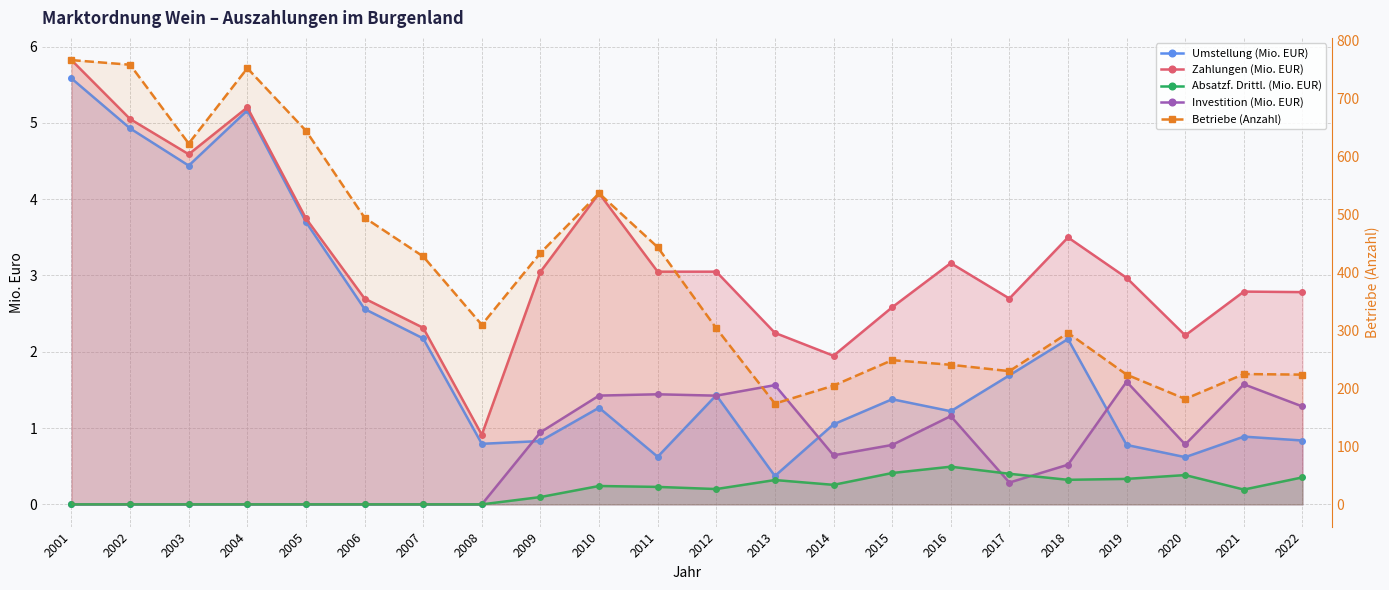

Reading right to left, extract all data points from this chart.

Umstellung (Mio. EUR): 0.8	0.9	0.6	0.8	2.2	1.7	1.2	1.4	1.0	0.4	1.4	0.6	1.3	0.8	0.8	2.2	2.6	3.7	5.2	4.4	4.9	5.6
Zahlungen (Mio. EUR): 2.8	2.8	2.2	3.0	3.5	2.7	3.2	2.6	1.9	2.2	3.0	3.0	4.1	3.0	0.9	2.3	2.7	3.7	5.2	4.6	5.1	5.8
Absatzf. Drittl. (Mio. EUR): 0.4	0.2	0.4	0.3	0.3	0.4	0.5	0.4	0.3	0.3	0.2	0.2	0.2	0.1	0.0	0.0	0.0	0.0	0.0	0.0	0.0	0.0
Investition (Mio. EUR): 1.3	1.6	0.8	1.6	0.5	0.3	1.2	0.8	0.6	1.6	1.4	1.4	1.4	0.9	0.0	0.0	0.0	0.0	0.0	0.0	0.0	0.0
Betriebe (Anzahl): 224.0	225.0	182.0	224.0	296.0	230.0	241.0	249.0	205.0	174.0	304.0	444.0	537.0	434.0	310.0	428.0	495.0	645.0	753.0	623.0	759.0	767.0